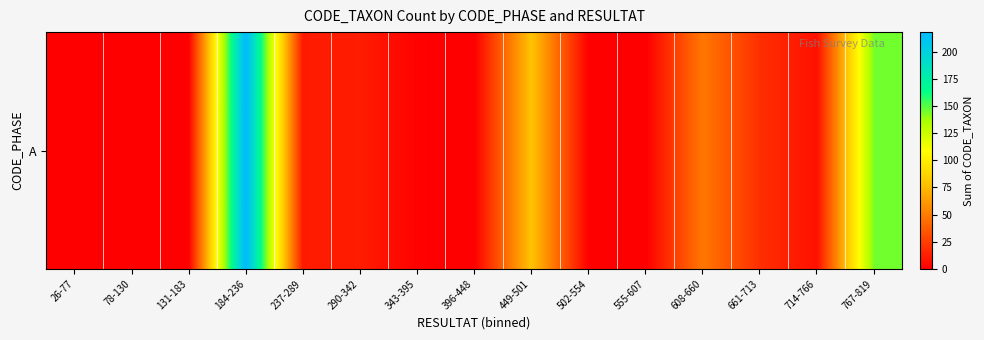

What is the ratio of the value at 608-660 to the value at 449-501?

0.6